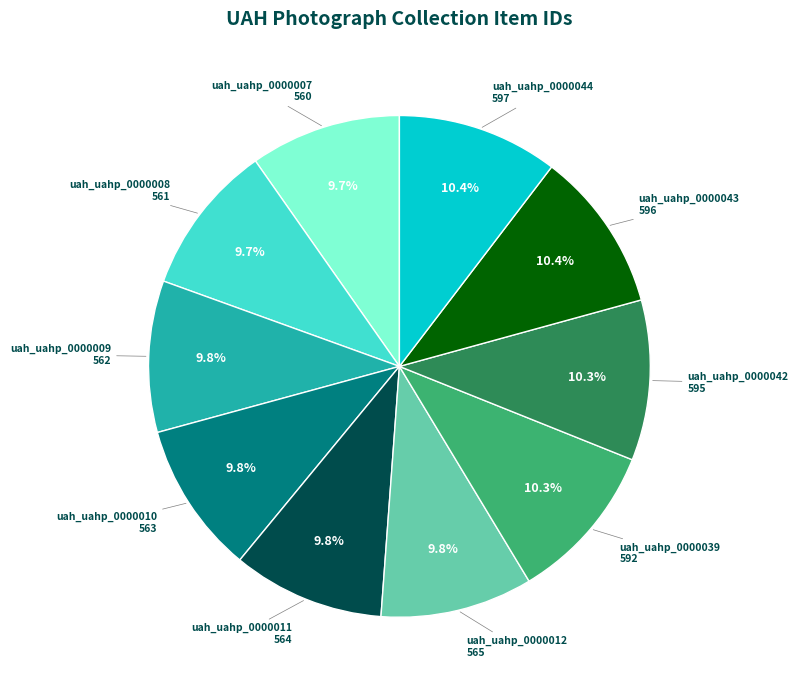

Count the number of slices in the pie.

10